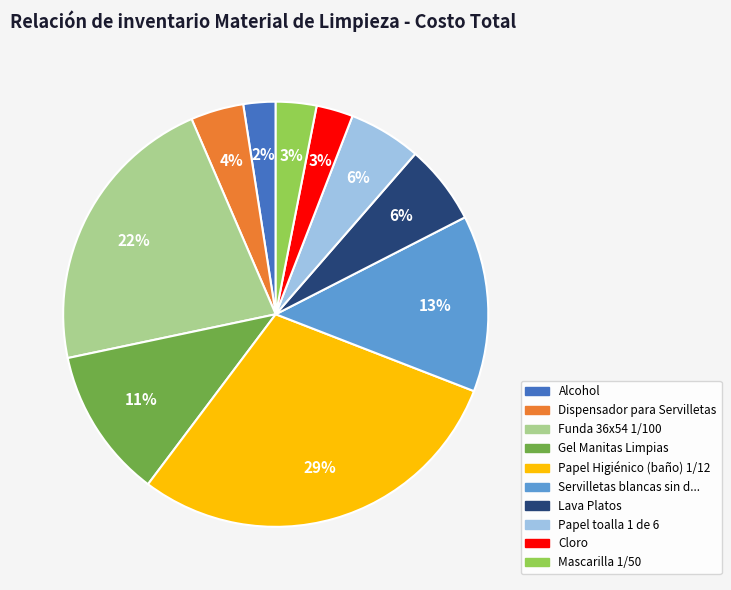

Count the number of slices in the pie.

10